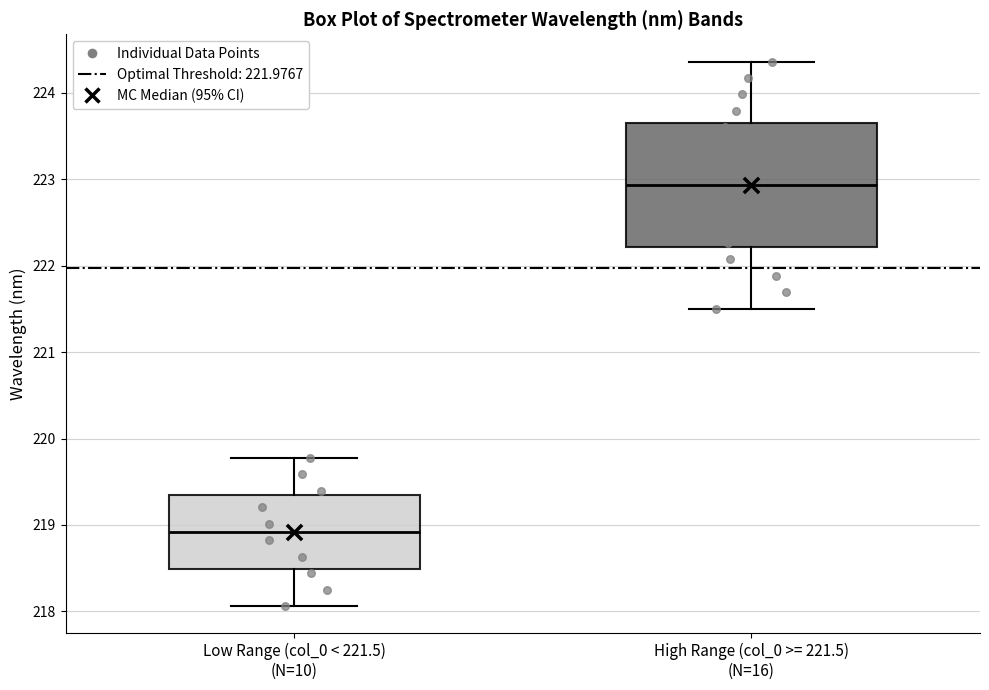

Reading left to right, transcribe this box plot: for each box, give where its median line is, the range the box spans, and where its two whiskers end, as read against the y-axis. The values are not printed on the chart, so give them approximately, as read against the axis.

Low Range (col_0 < 221.5) (N=10): median 218.9, box 218.5 to 219.4, whiskers 218.1 to 219.8
High Range (col_0 >= 221.5) (N=16): median 222.9, box 222.2 to 223.6, whiskers 221.5 to 224.4